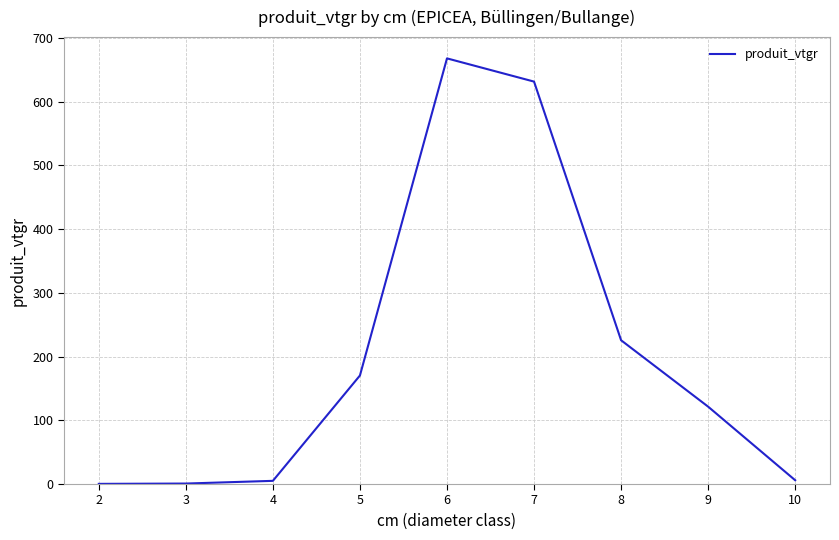

What is the change in value from 8 to 9?

-104.2